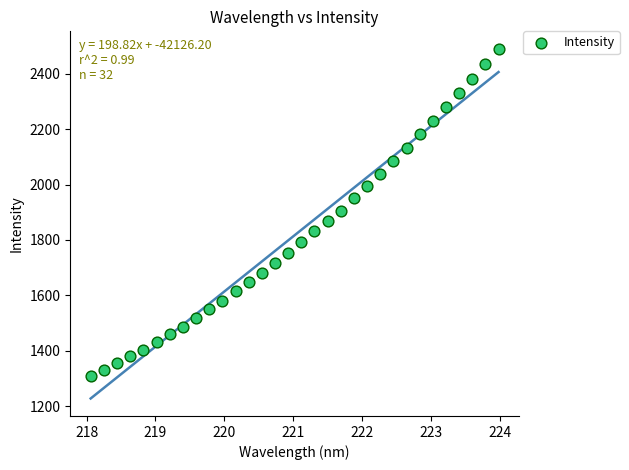

What is the range of X values (max minus min)?

5.9